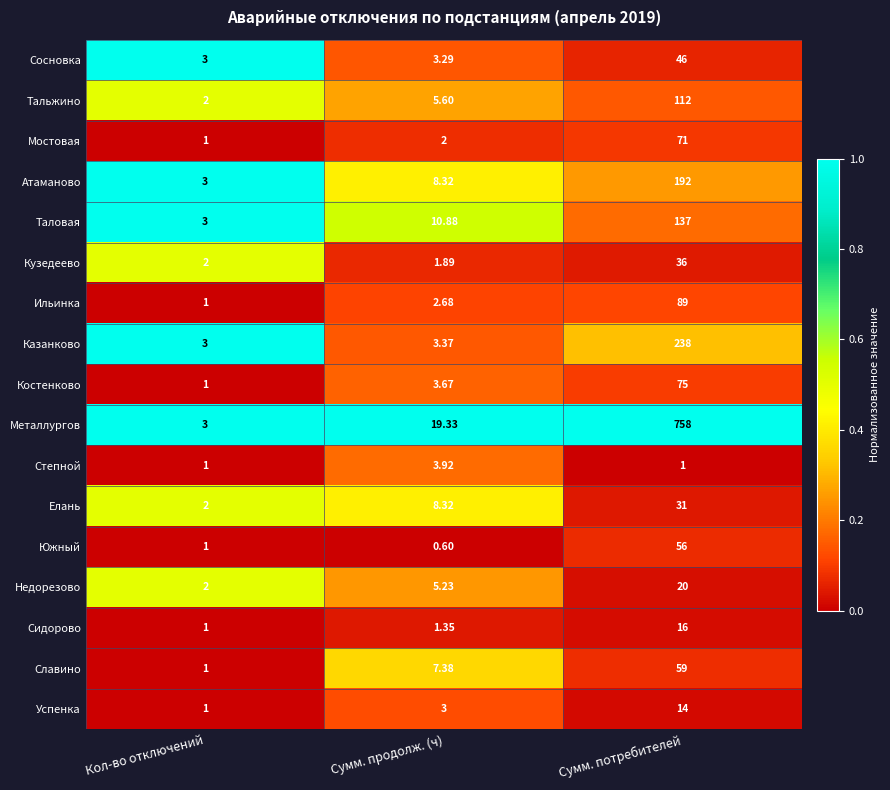

Between Кол-во отключений and Сумм. потребителей, which series saw the biggest shift?

Металлургов